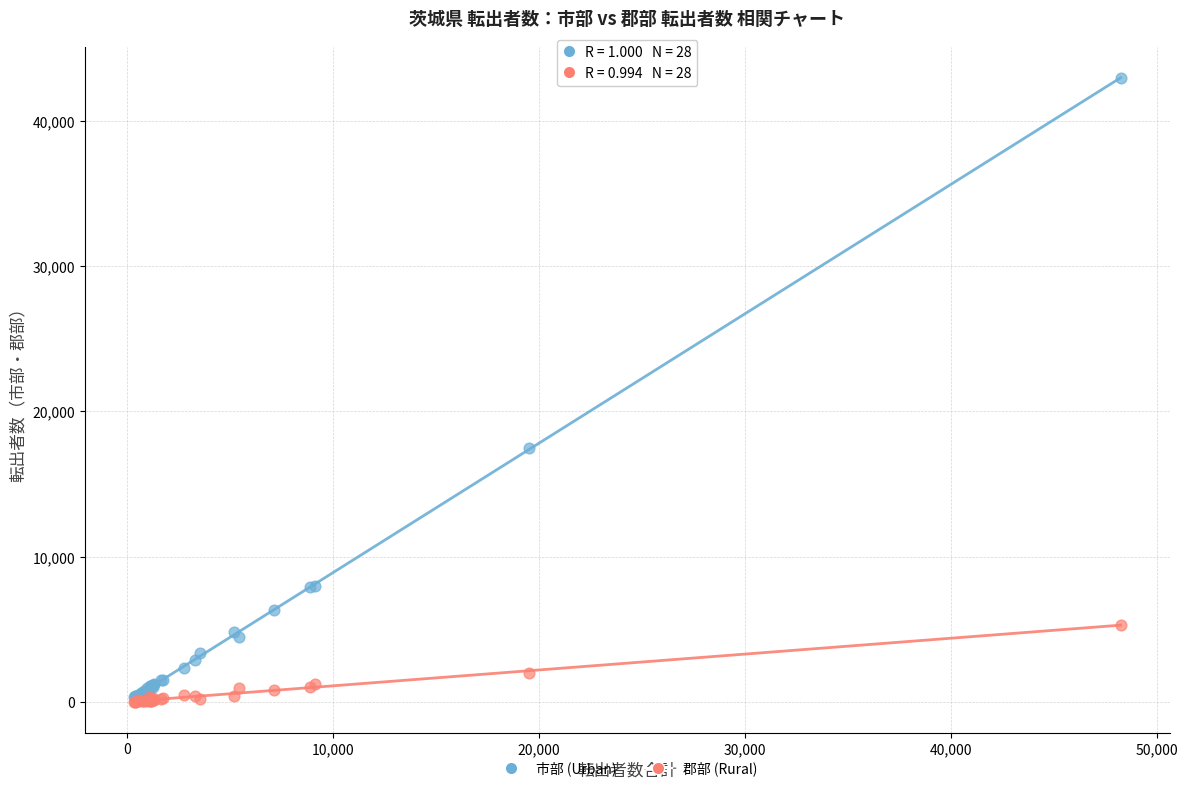

In the 市部 (Urban) series, what Y value is closest to 21655?

17514